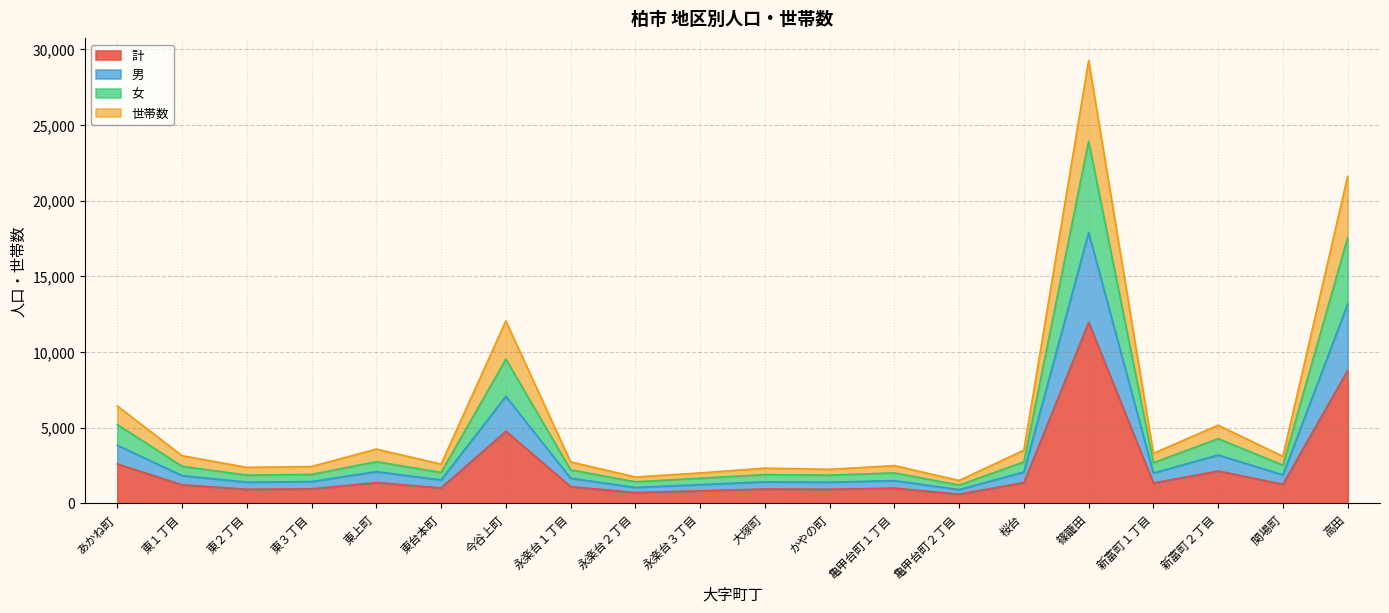

What is the total value across all series at 高田?

21607